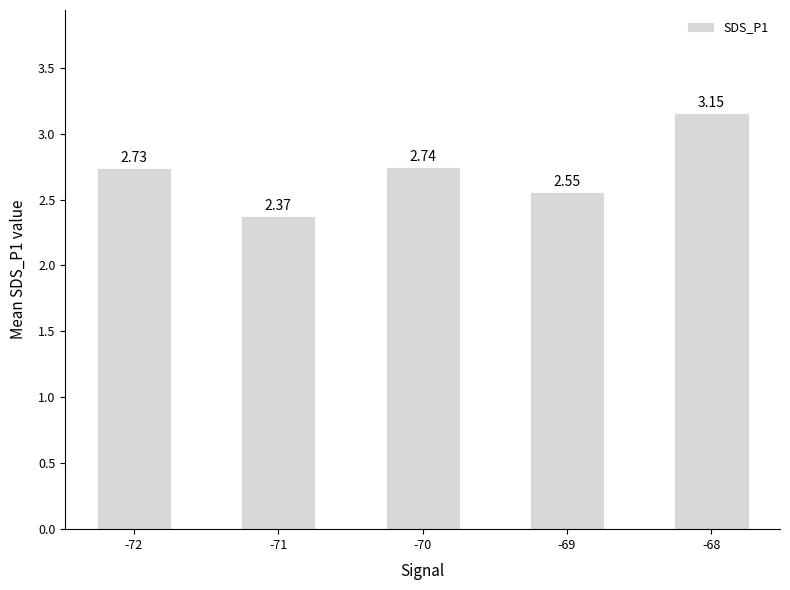

List the labels in order of value, largest first.

-68, -70, -72, -69, -71